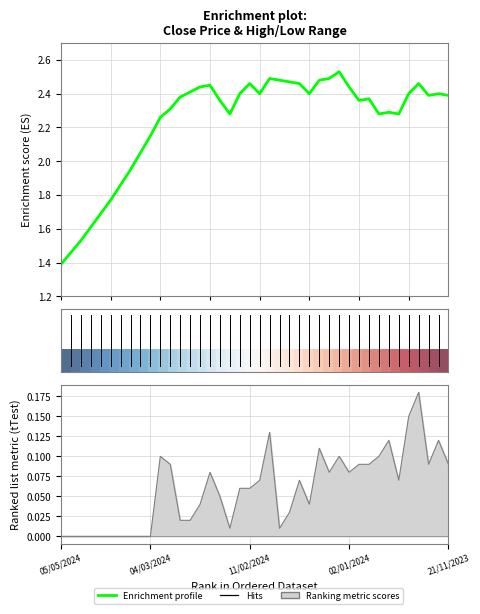

How many lines are shown in the chart?

2